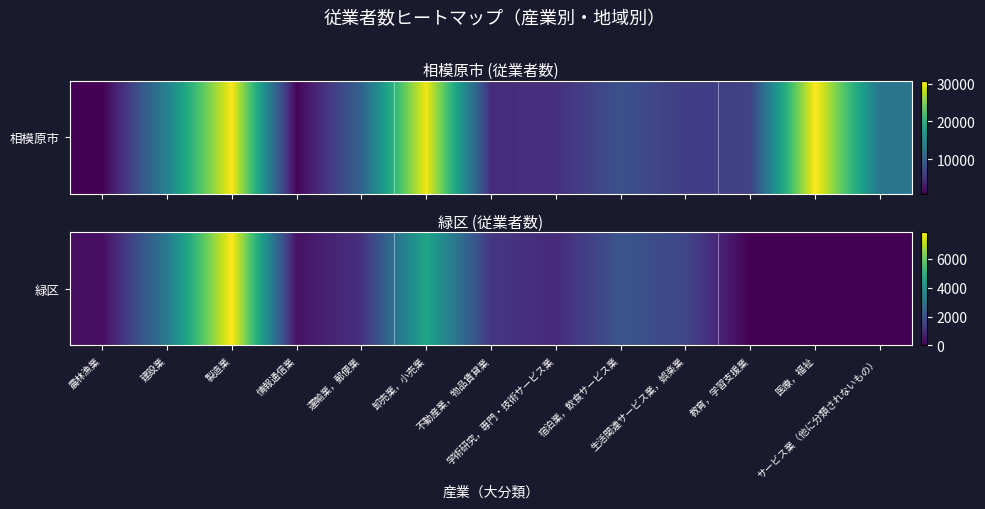

Rank the categories by value from highest to lowest.

製造業, 卸売業，小売業, 建設業, 宿泊業，飲食サービス業, 生活関連サービス業，娯楽業, 不動産業，物品賃貸業, 運輸業，郵便業, 学術研究，専門・技術サービス業, 情報通信業, 農林漁業, 教育，学習支援業, 医療，福祉, サービス業（他に分類されないもの）